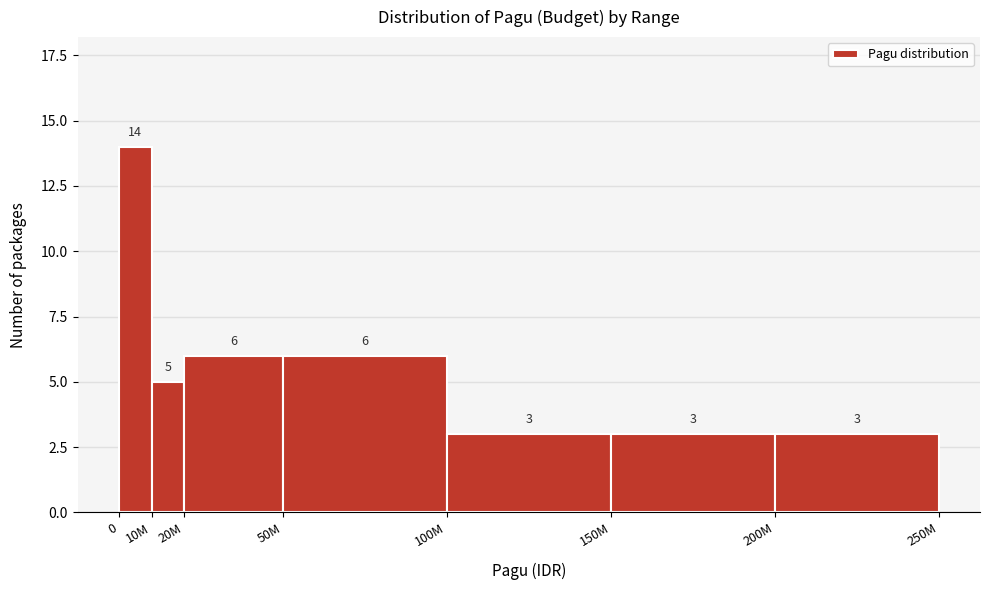

Reading right to left, what are all the values shown in this chart?

200M=3	150M=3	100M=3	50M=6	20M=6	10M=5	0=14